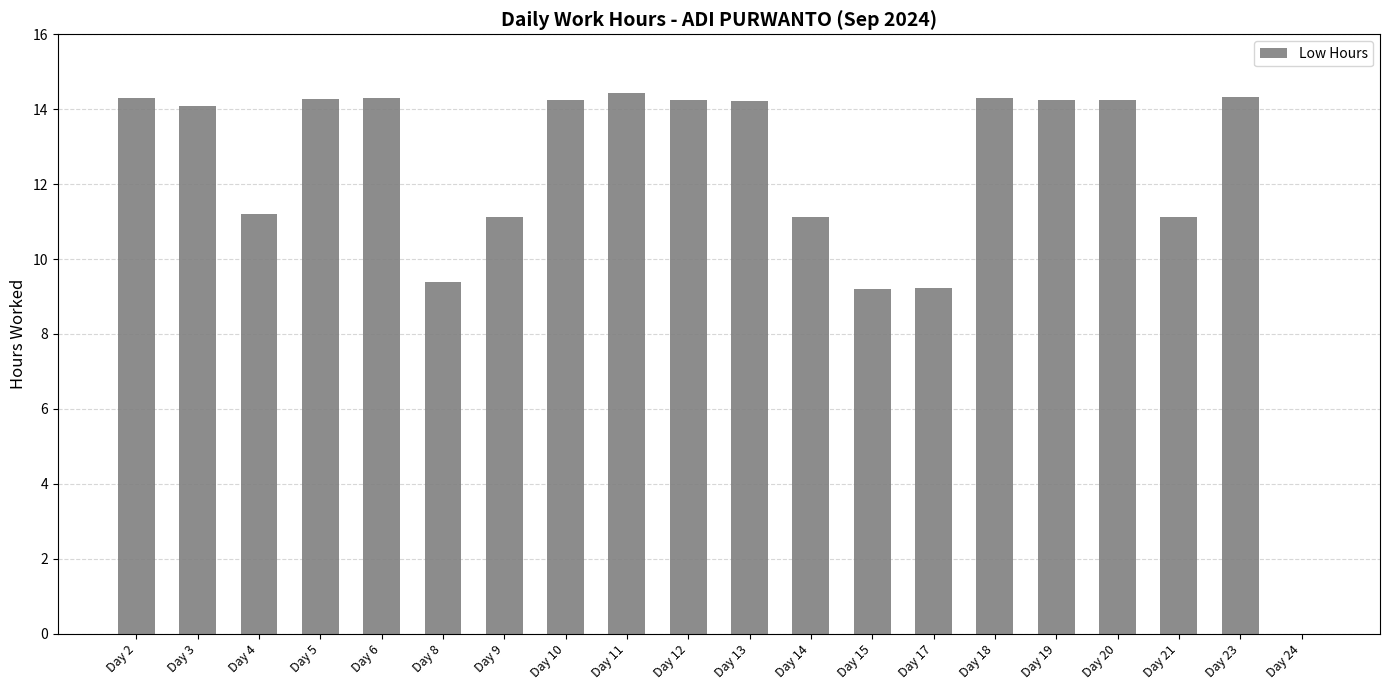

What is the change in value from Day 2 to Day 15?

-5.1